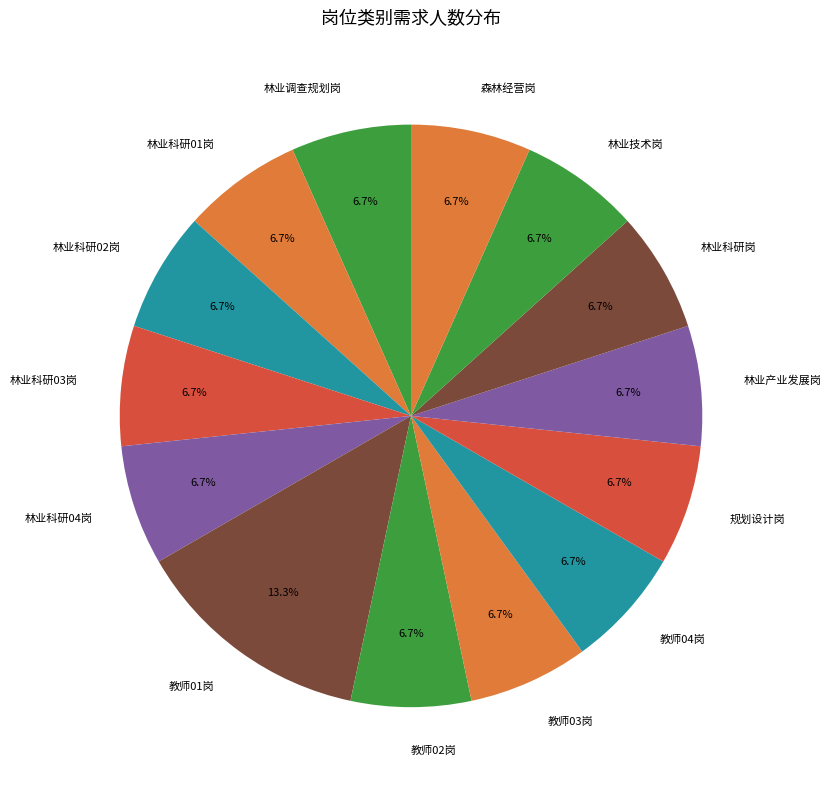

To the nearest percent, what percentage of the pie is 森林经营岗?

7%